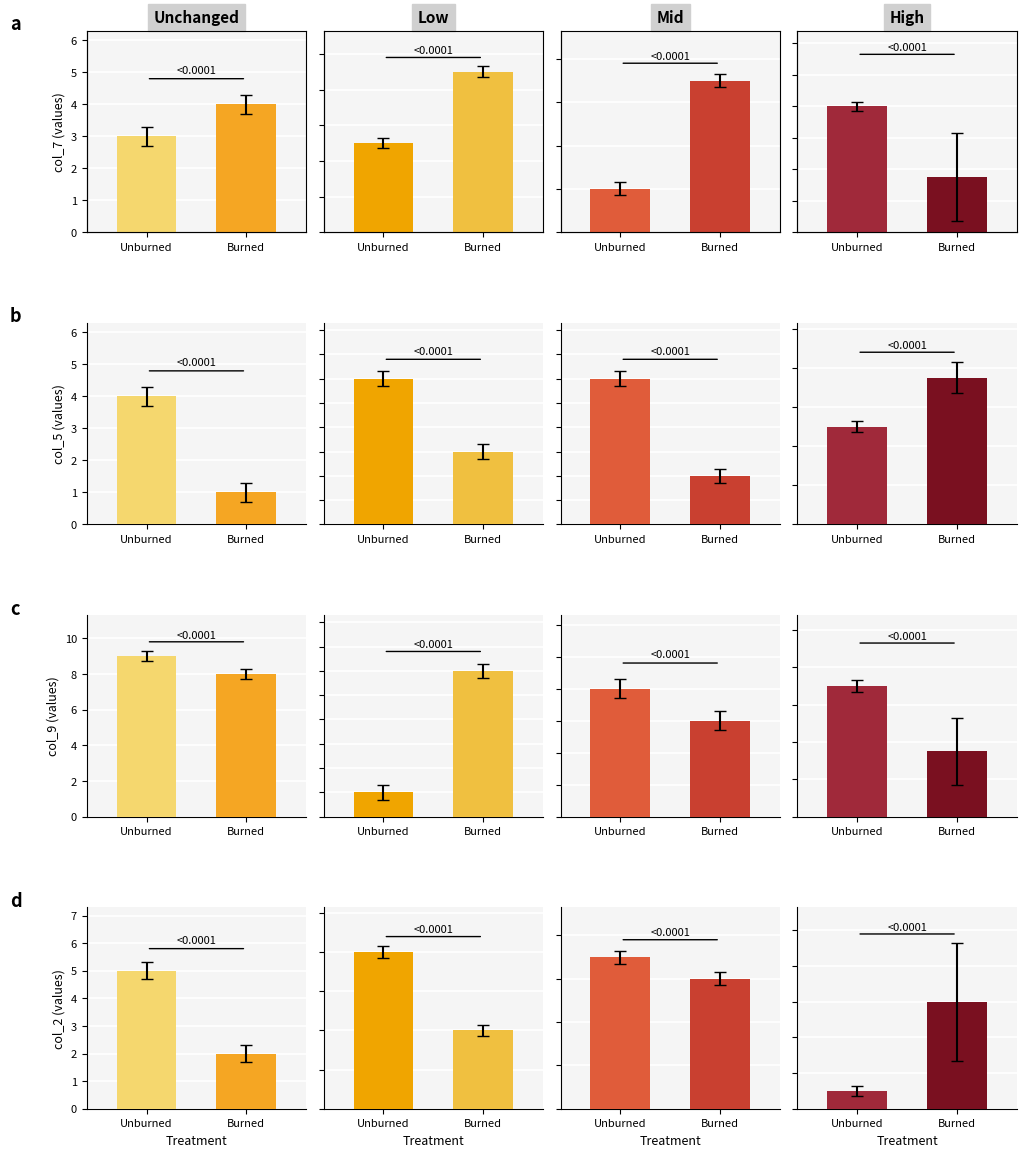

What is the spread (max minus min) of values at Unburned?

7